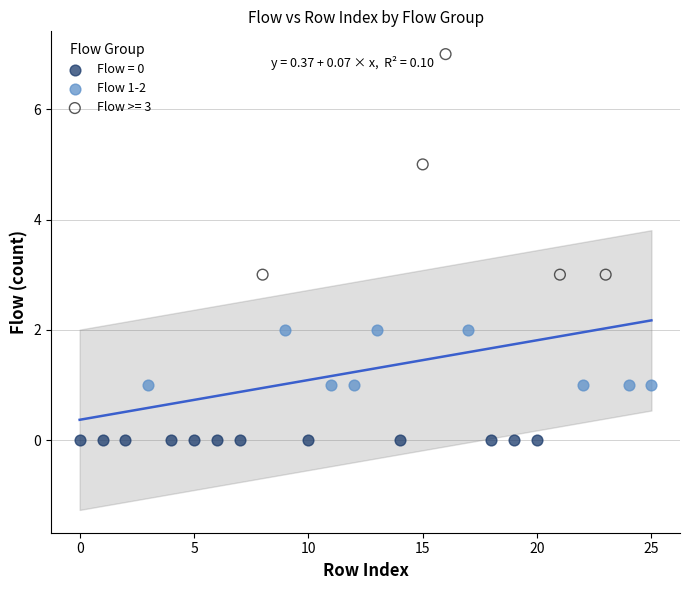

Which series reaches the maximum Y coordinate?

Flow >= 3